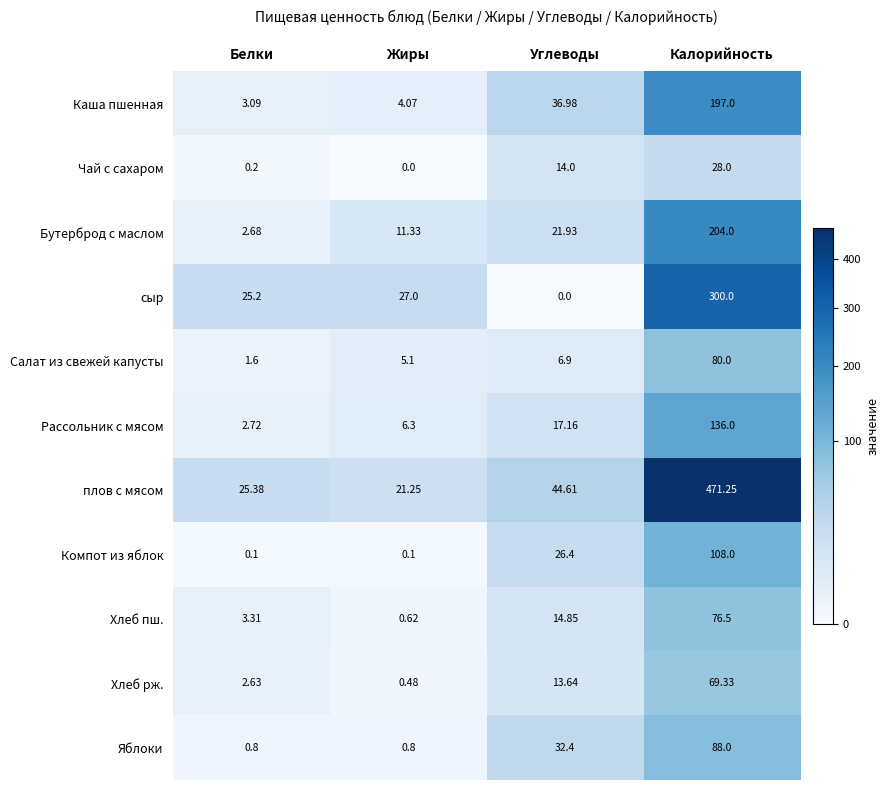

Between Белки and Углеводы, which series saw the biggest shift?

Каша пшенная